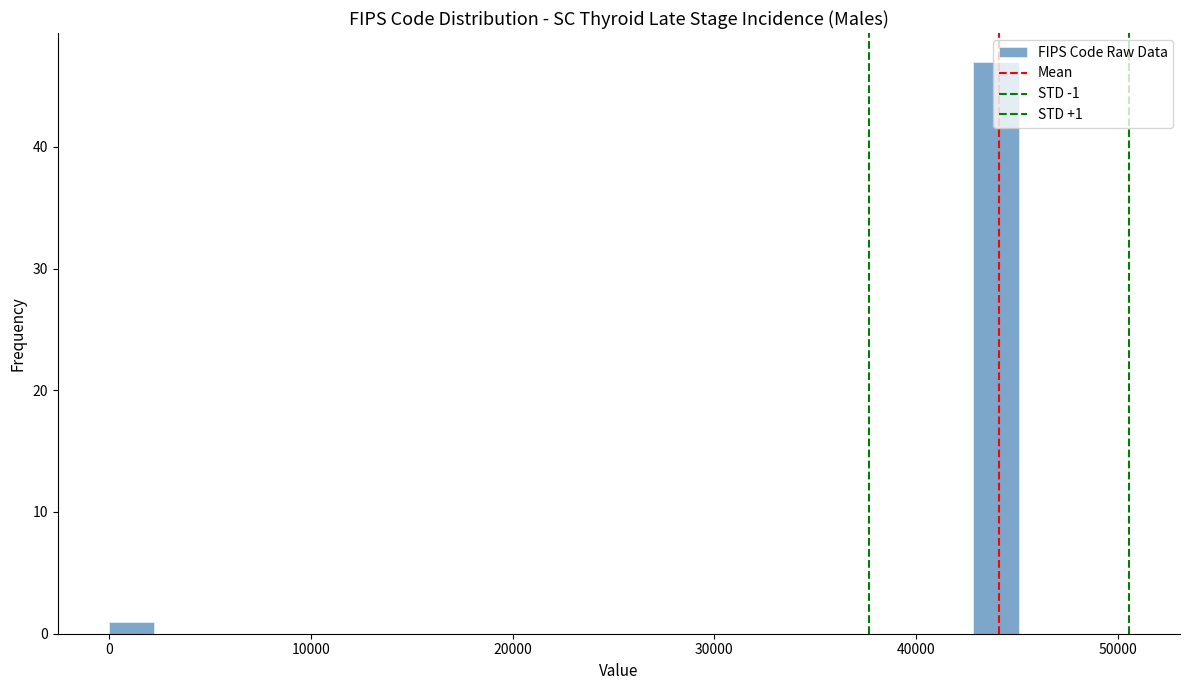

Read against the x-axis, roughly where is the centre of the tallest bar?

44000